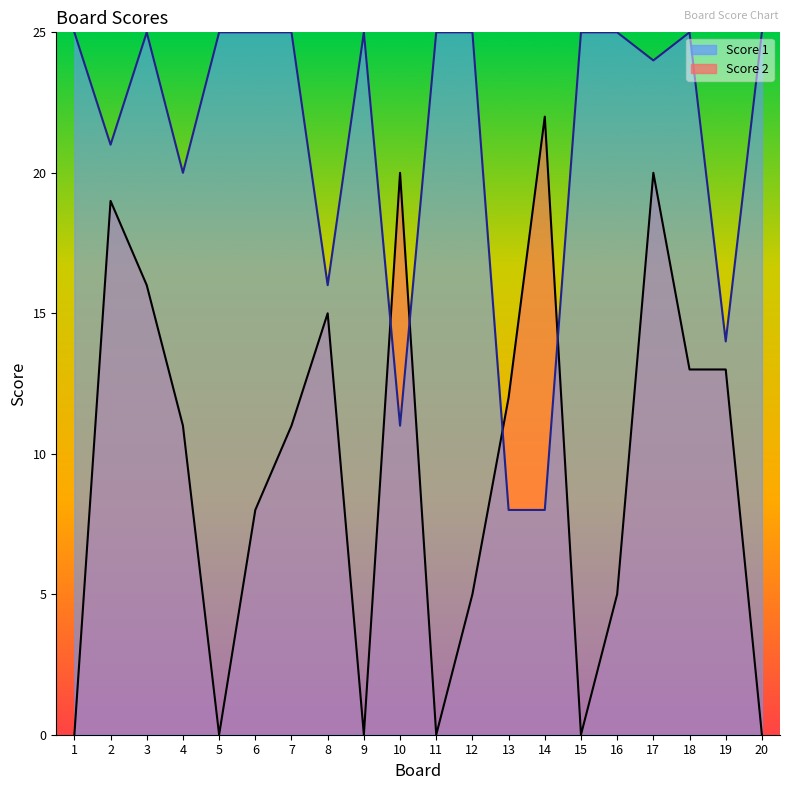

List the series in order of their peak value, lowest first.

Score 2 line, Score 1 line